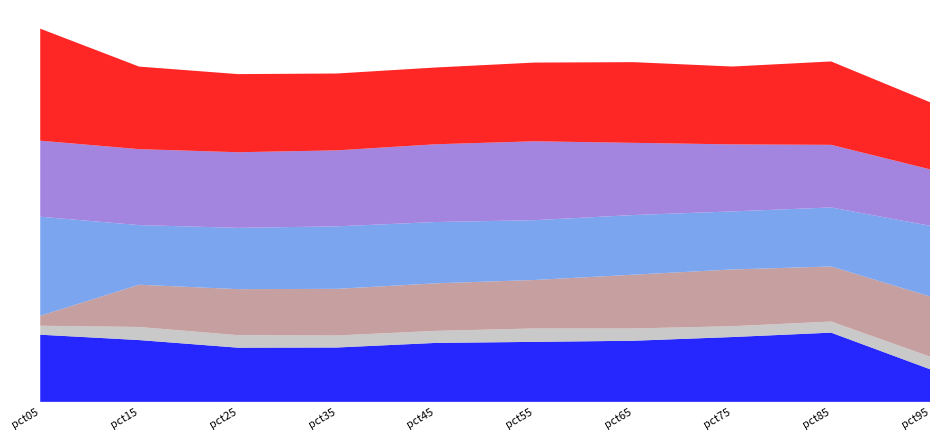

Reading left to right, list all the values displayed in this chart.

Jan: 1.2	1.1	0.9	0.9	1.0	1.0	1.1	1.1	1.2	0.6
Feb: 0.2	0.2	0.2	0.2	0.2	0.2	0.2	0.2	0.2	0.2
Mar: 0.2	0.7	0.8	0.8	0.8	0.8	0.9	1.0	0.9	1.0
May: 1.7	1.0	1.1	1.1	1.1	1.0	1.0	1.0	1.0	1.2
Jun: 1.3	1.3	1.3	1.3	1.3	1.4	1.2	1.2	1.1	1.0
Jul: 1.9	1.4	1.3	1.3	1.3	1.4	1.4	1.3	1.4	1.2